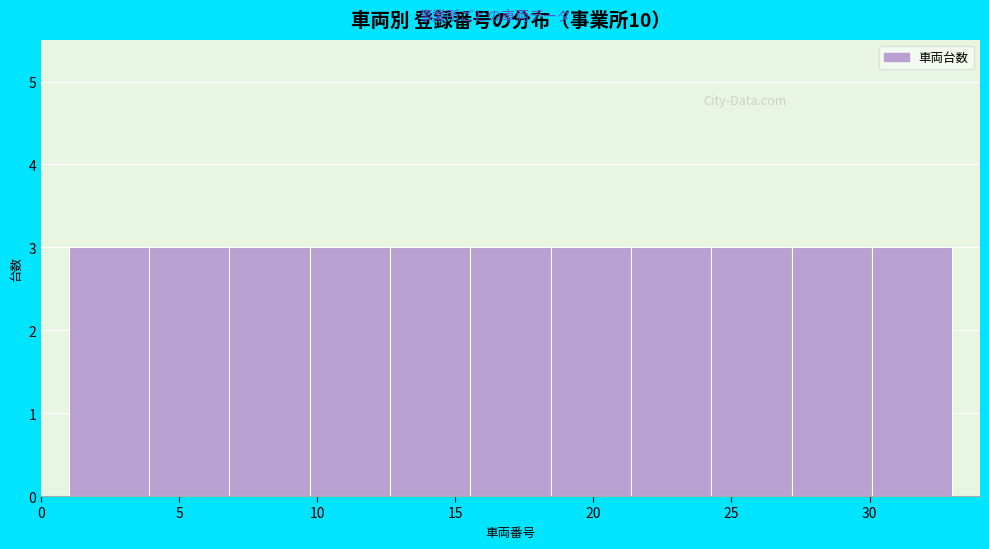

Reading left to right, transcribe this chart: for each bar, give the range it covers on the x-axis and its height. Neither the bar edges nor the heights are printed on the chart, so give them approximately, as read against the axes.

1.0 to 4.0: 3
4.0 to 7.0: 3
7.0 to 9.5: 3
9.5 to 12.5: 3
12.5 to 15.5: 3
15.5 to 18.5: 3
18.5 to 21.5: 3
21.5 to 24.5: 3
24.5 to 27.0: 3
27.0 to 30.0: 3
30.0 to 33.0: 3